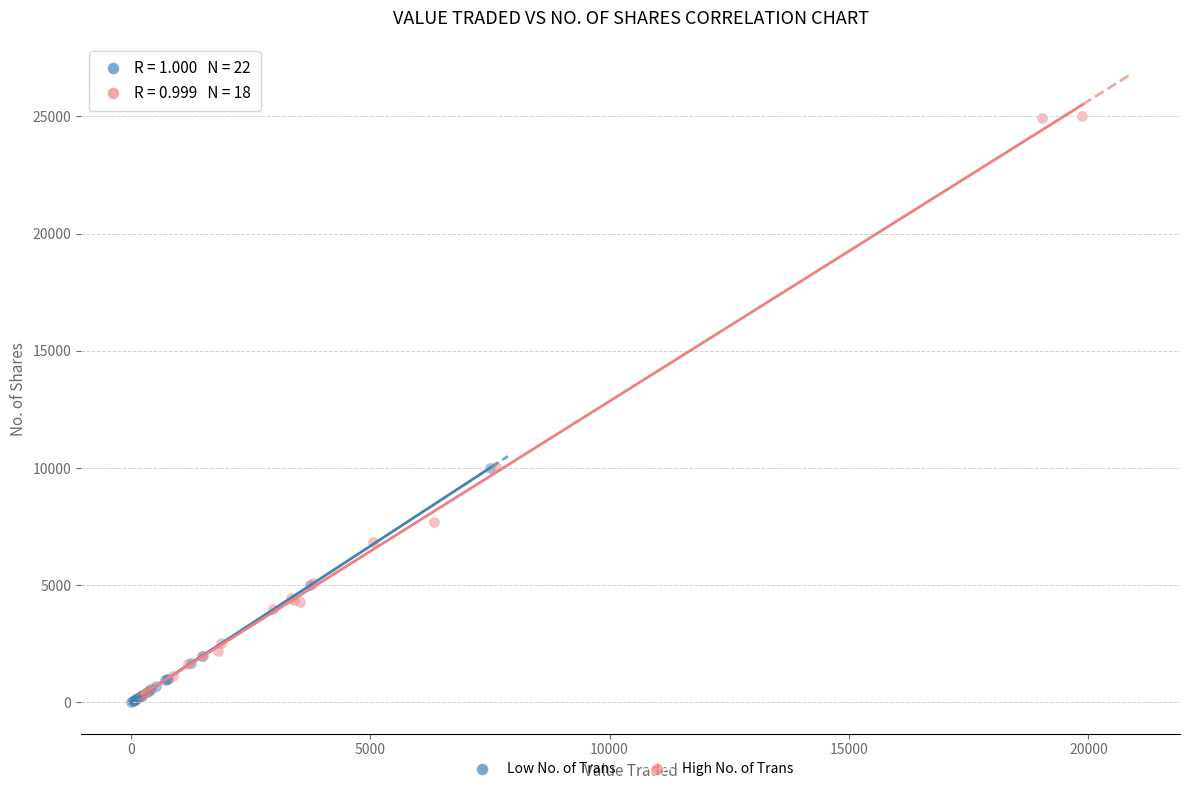

Which series reaches the maximum Y coordinate?

High No. of Trans